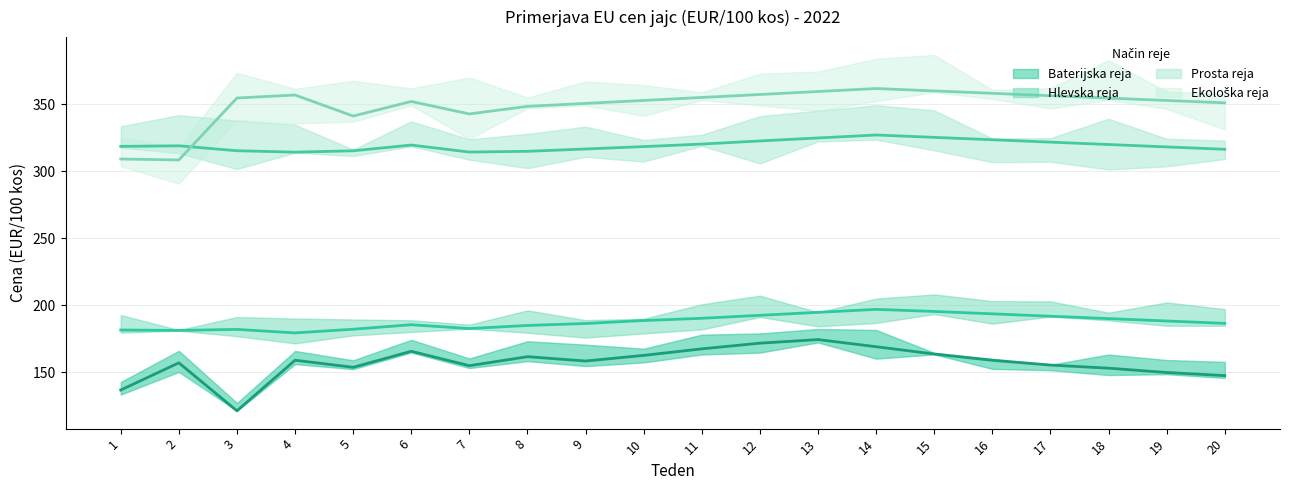

Is it true that Prosta reja equals 127.0 at 14?

False